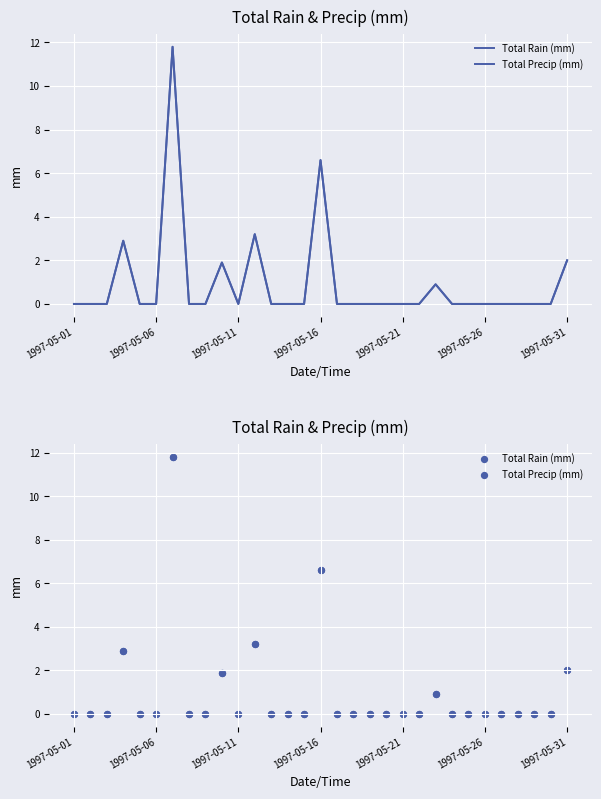

Which series has the widest spread of Y values?

Total Rain (mm)